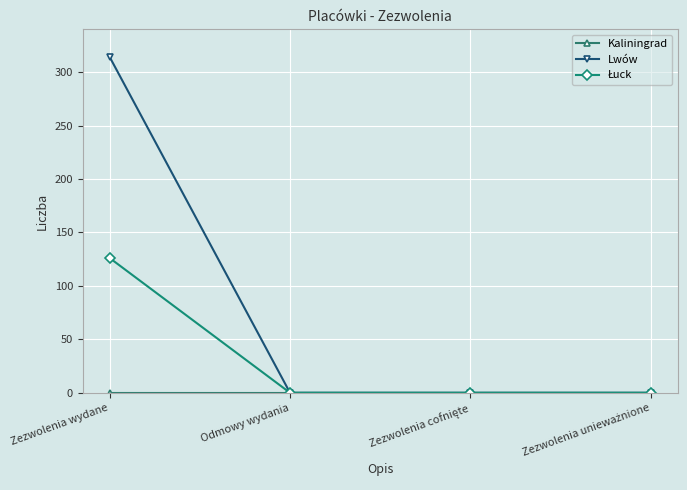

Which category has the highest value in the Lwów series?

Zezwolenia wydane